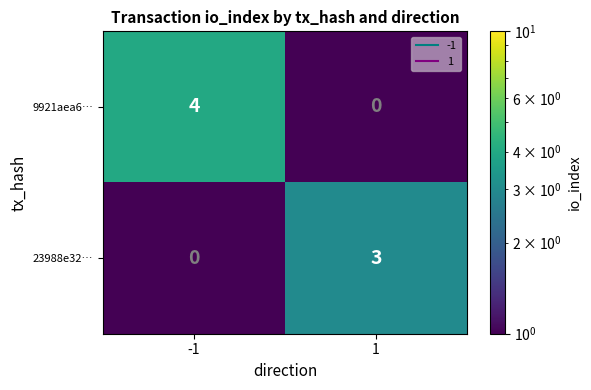

The value of 23988e32… at 1 is 1. True or false?

False